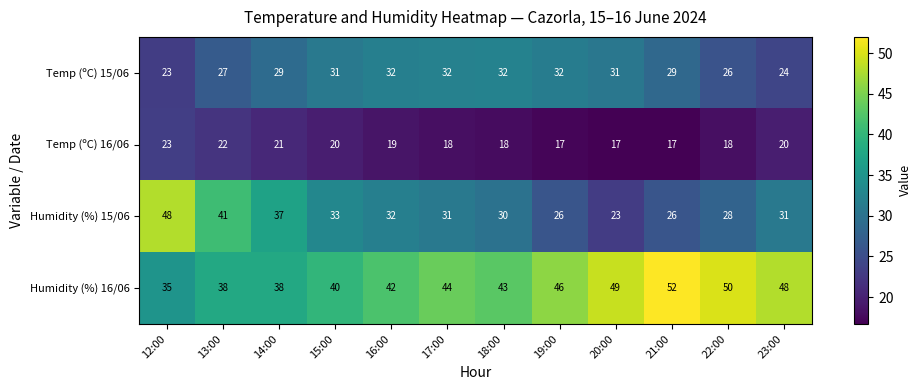

Is the value of Humidity (%) 16/06 at 19:00 greater than the value of Temp (ºC) 16/06 at 23:00?

Yes